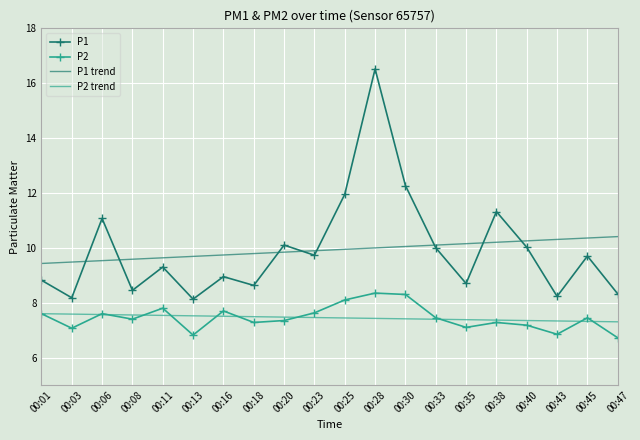

True or false: P1 trend and P2 intersect in this chart.

False